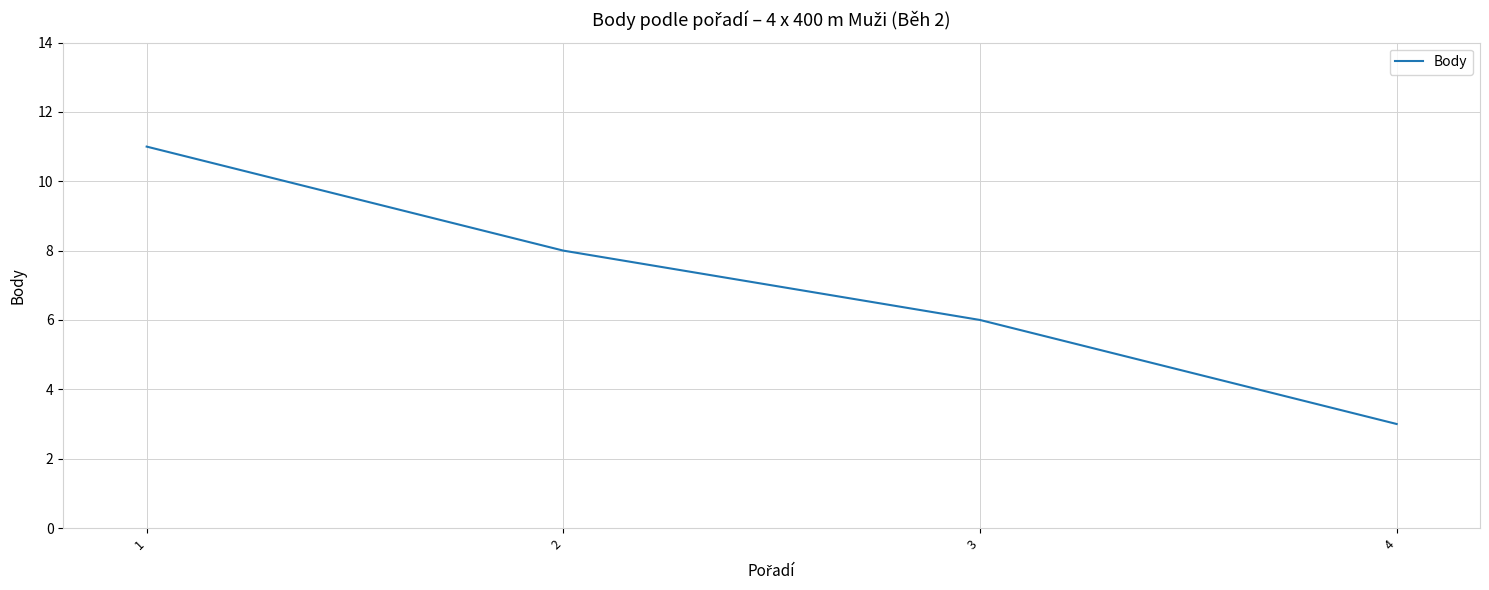

Reading left to right, transcribe all the data shown in this chart.

1=11	2=8	3=6	4=3